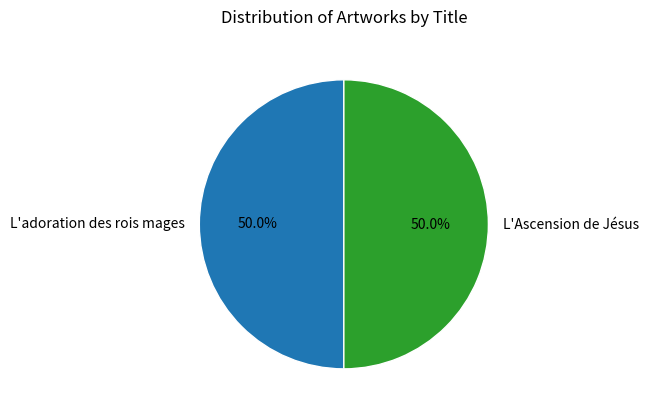

Do L'adoration des rois mages and L'Ascension de Jésus together represent more than half of the pie?

Yes